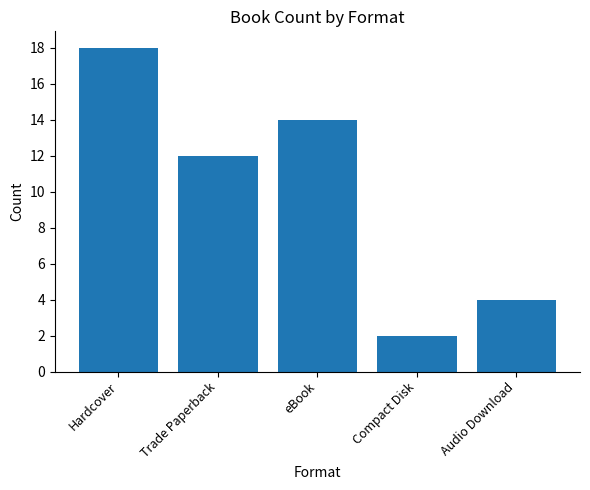

Rank the categories by value from lowest to highest.

Compact Disk, Audio Download, Trade Paperback, eBook, Hardcover